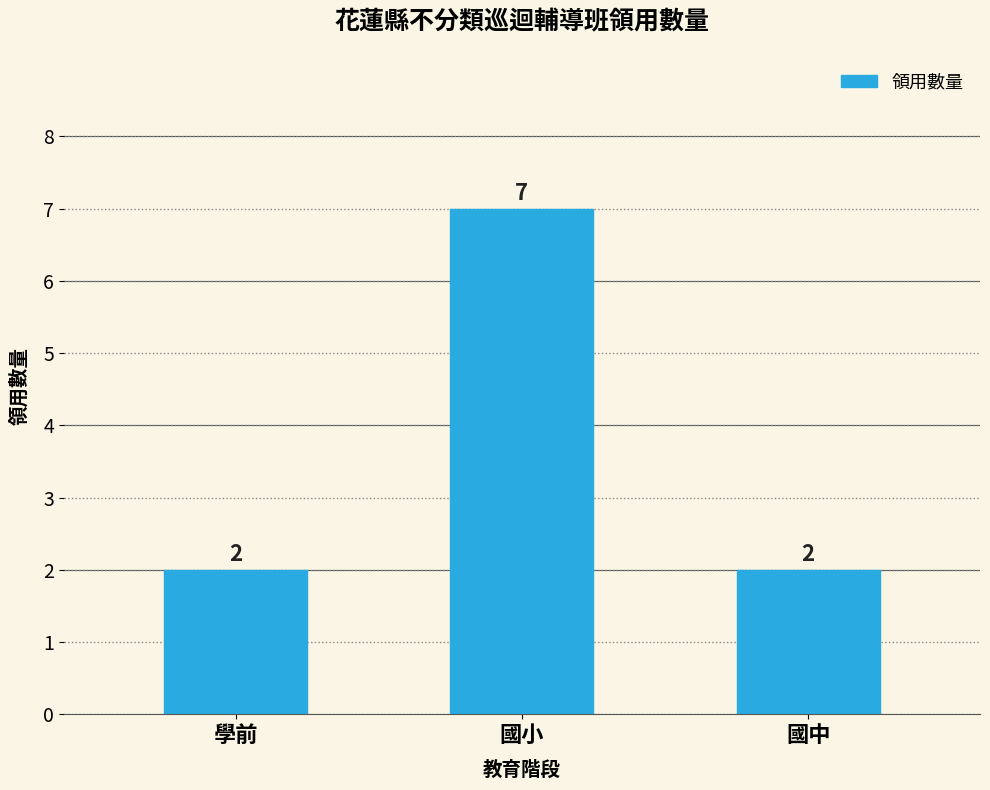

What is the label of the 1st bar from the left?

學前